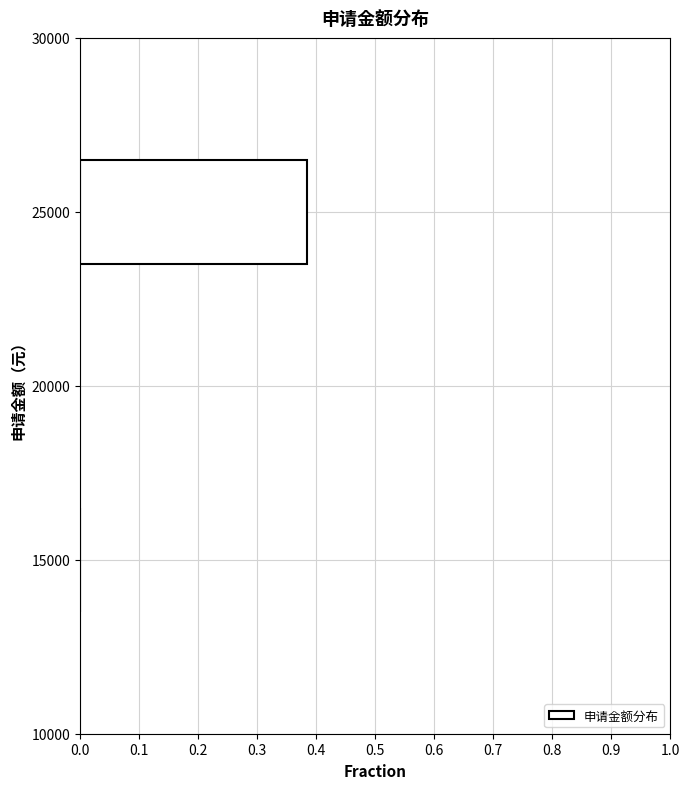

The chart shows a value of 0.2 at 15000. True or false?

False